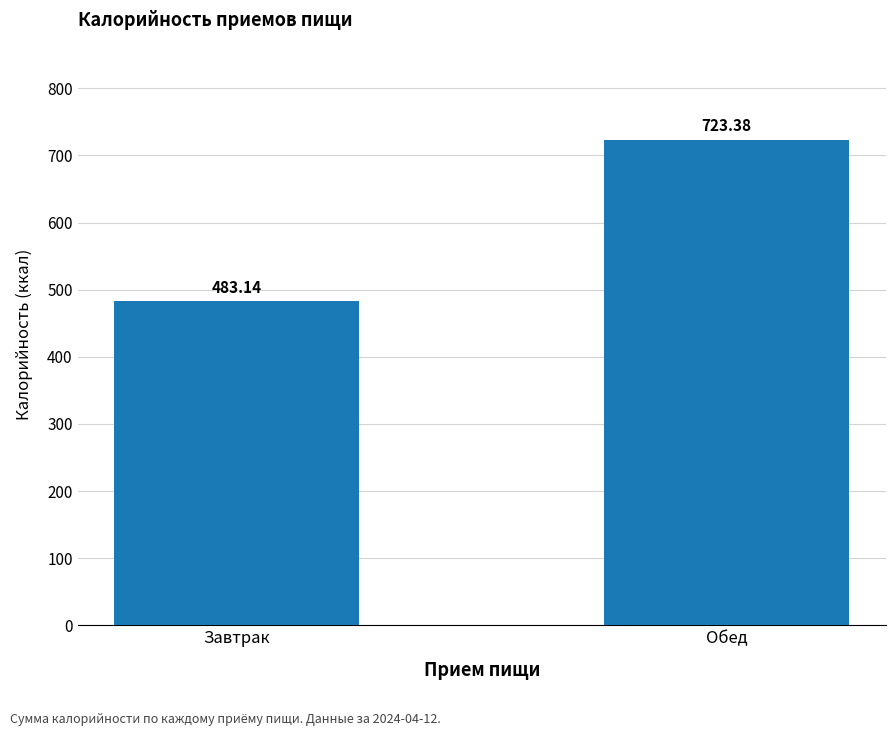

Is it true that the value at Обед is 942.4?

False